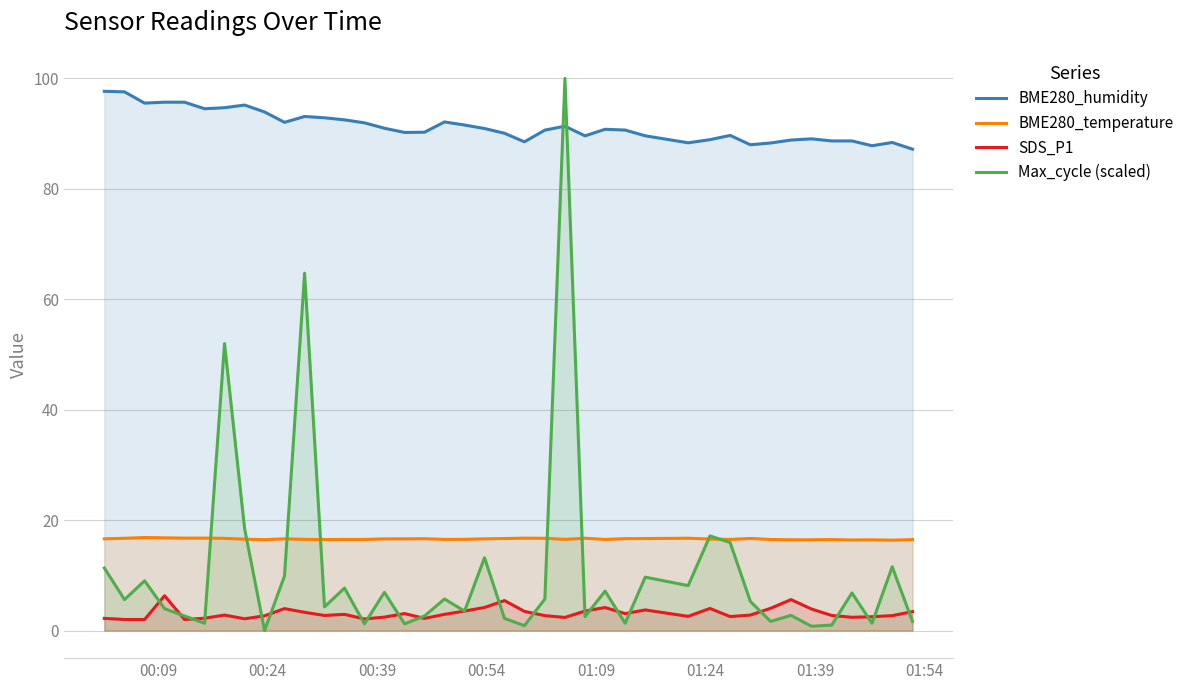

What is the maximum value shown in the chart?

100.0